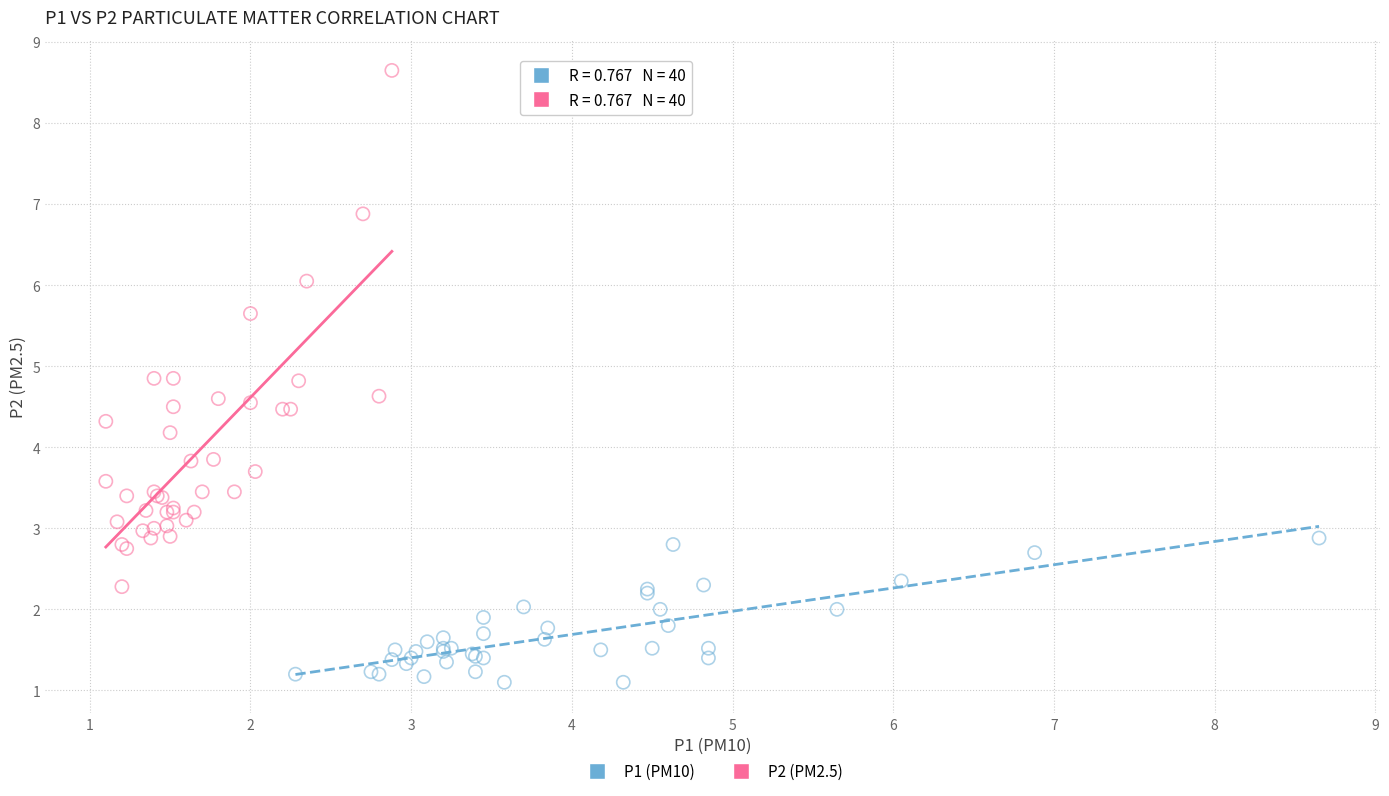

Which series reaches the minimum Y coordinate?

P1 (PM10)